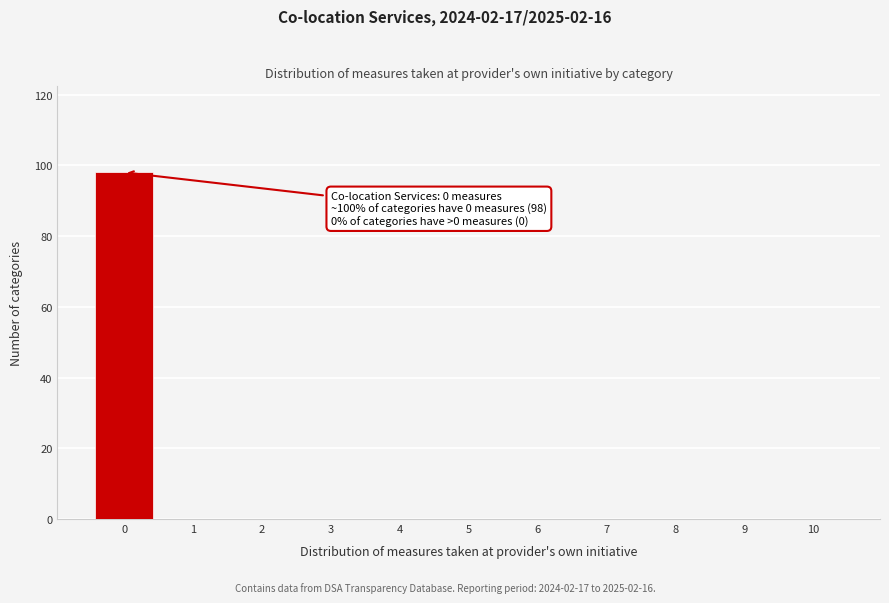

Reading right to left, transcribe all the data shown in this chart.

10=0	9=0	8=0	7=0	6=0	5=0	4=0	3=0	2=0	1=0	0=98